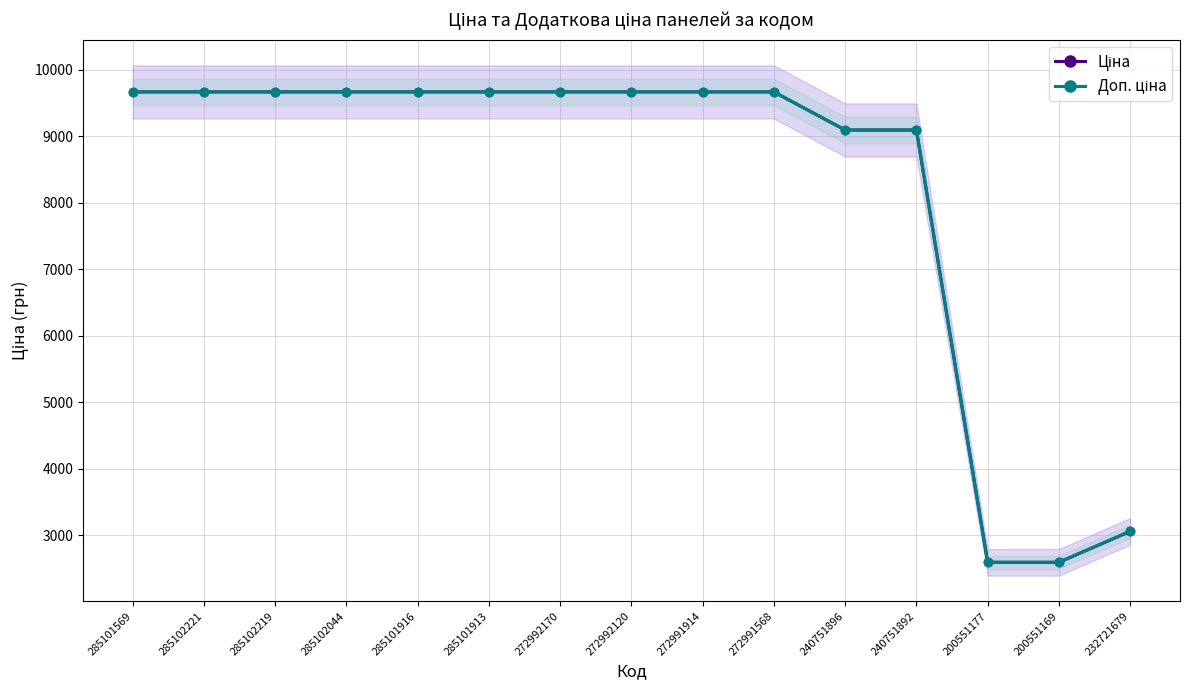

Is it true that Доп. ціна equals 9664.7 at 272991568?

True